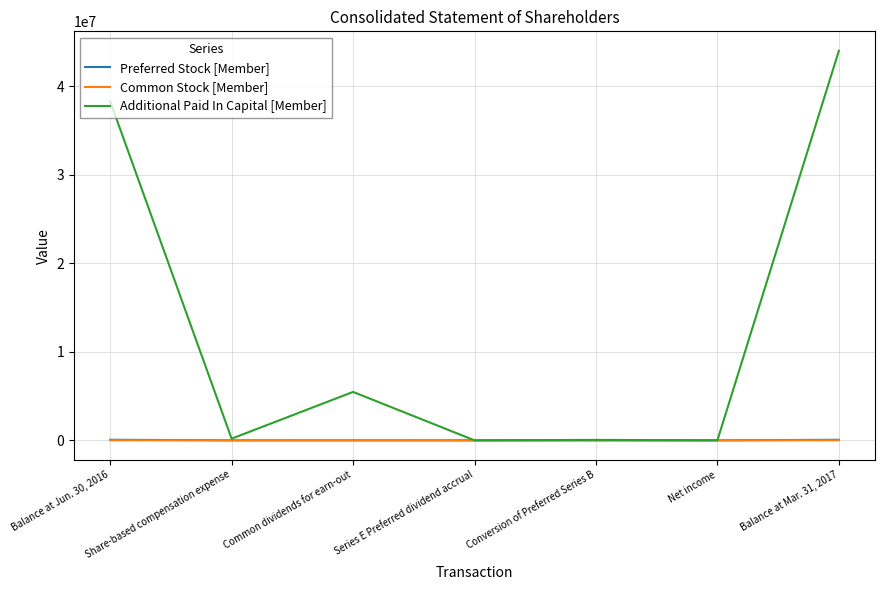

Which series has the widest spread of values?

Additional Paid In Capital [Member]